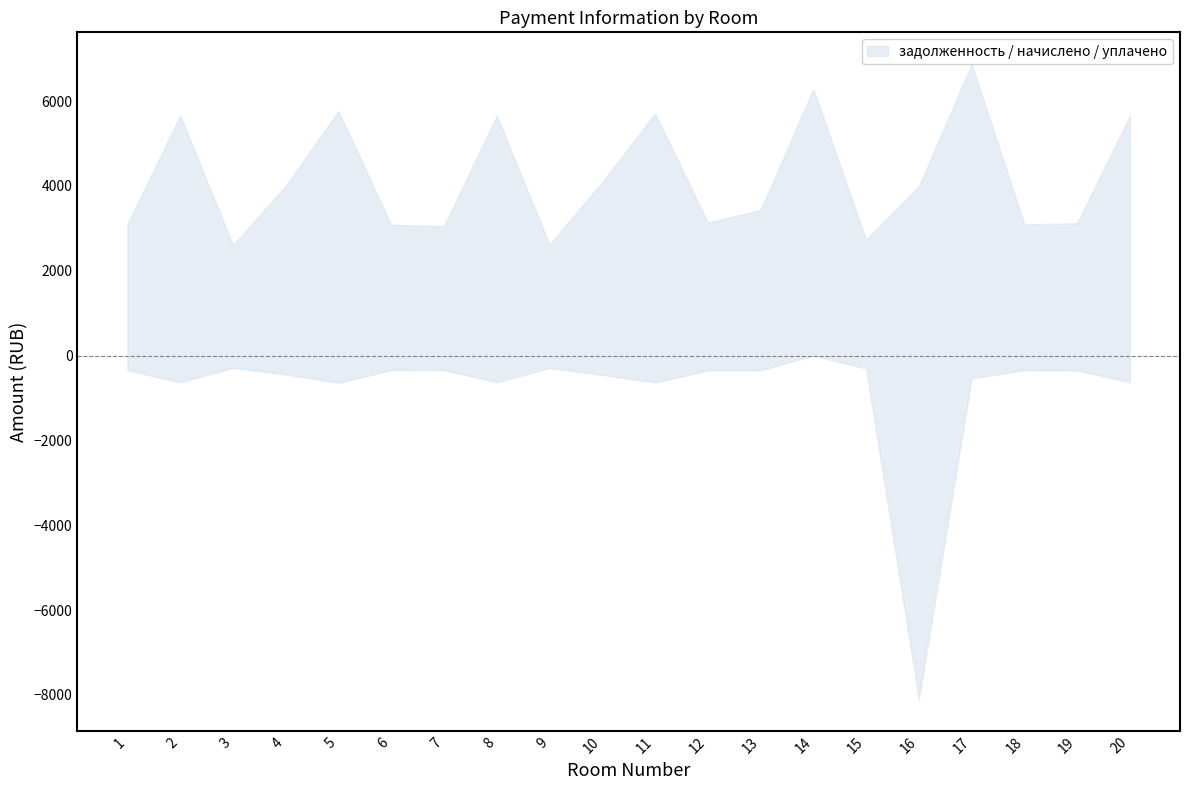

Rank the categories by начислено value from highest to lowest.

17, 14, 5, 11, 2, 8, 20, 10, 4, 16, 13, 12, 19, 1, 18, 6, 7, 15, 9, 3